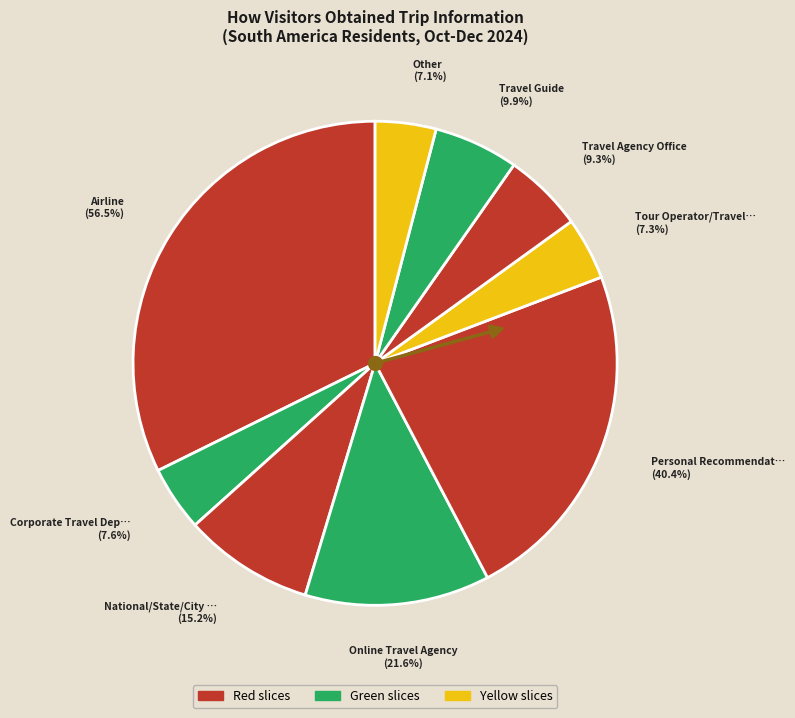

Is Personal Recommendation the majority of the pie?

No